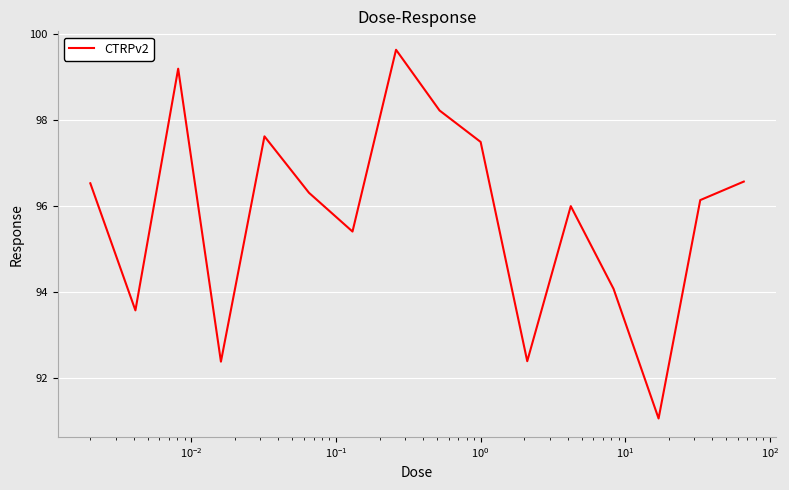

What is the minimum value shown in the chart?

91.1